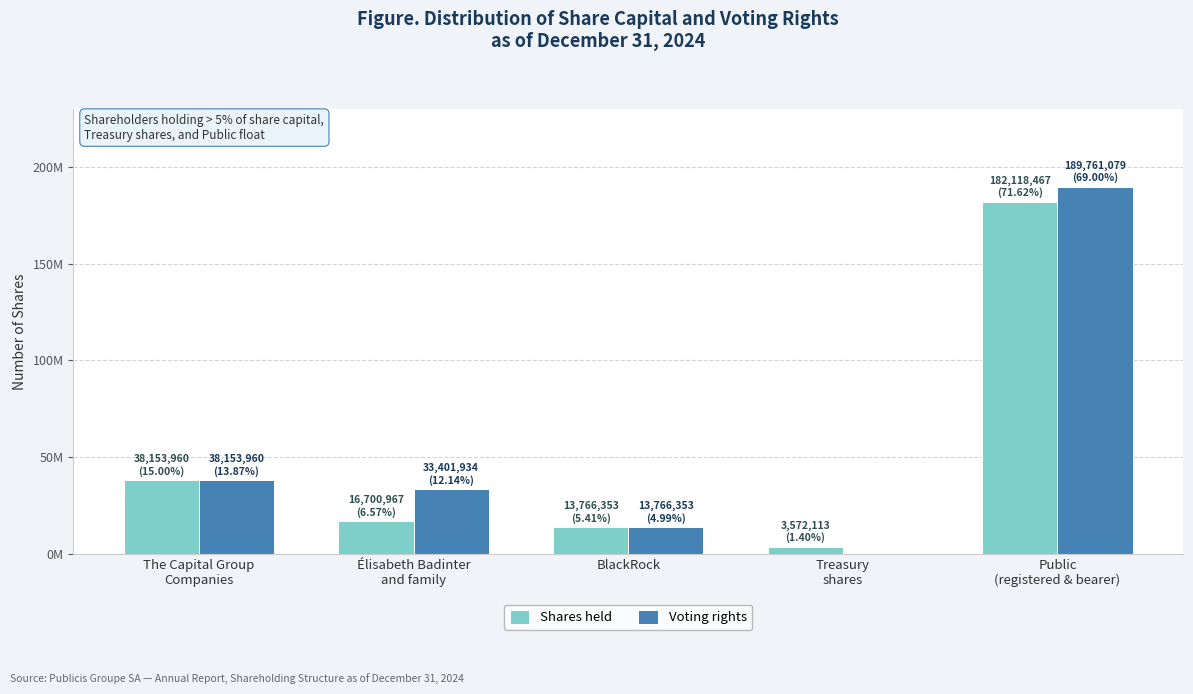

At which label does Voting rights reach its peak?

Public
(registered & bearer)